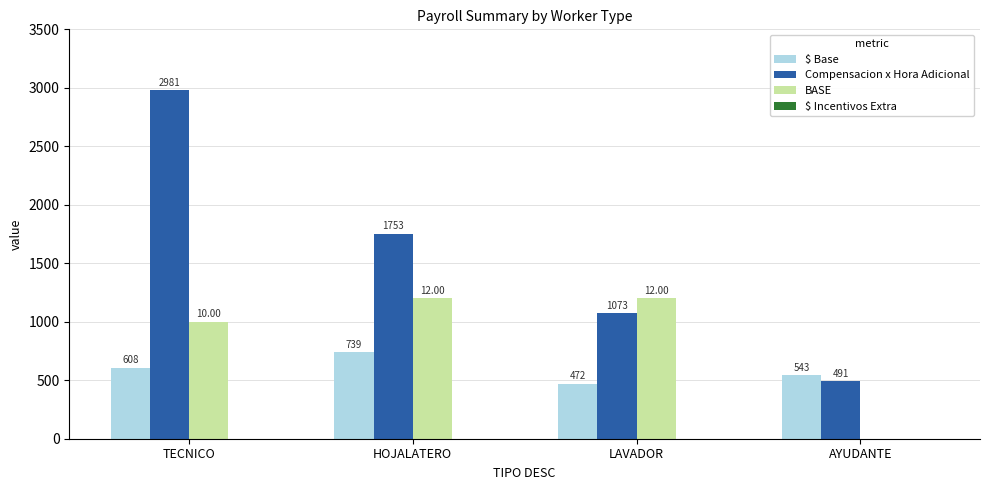

At which category is the sum across all series the highest?

TECNICO